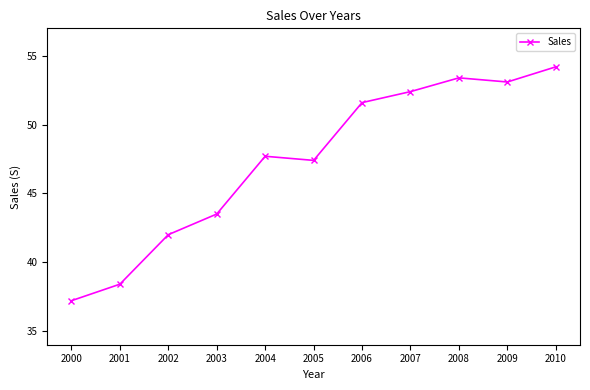

Count the number of categories in the chart.

11